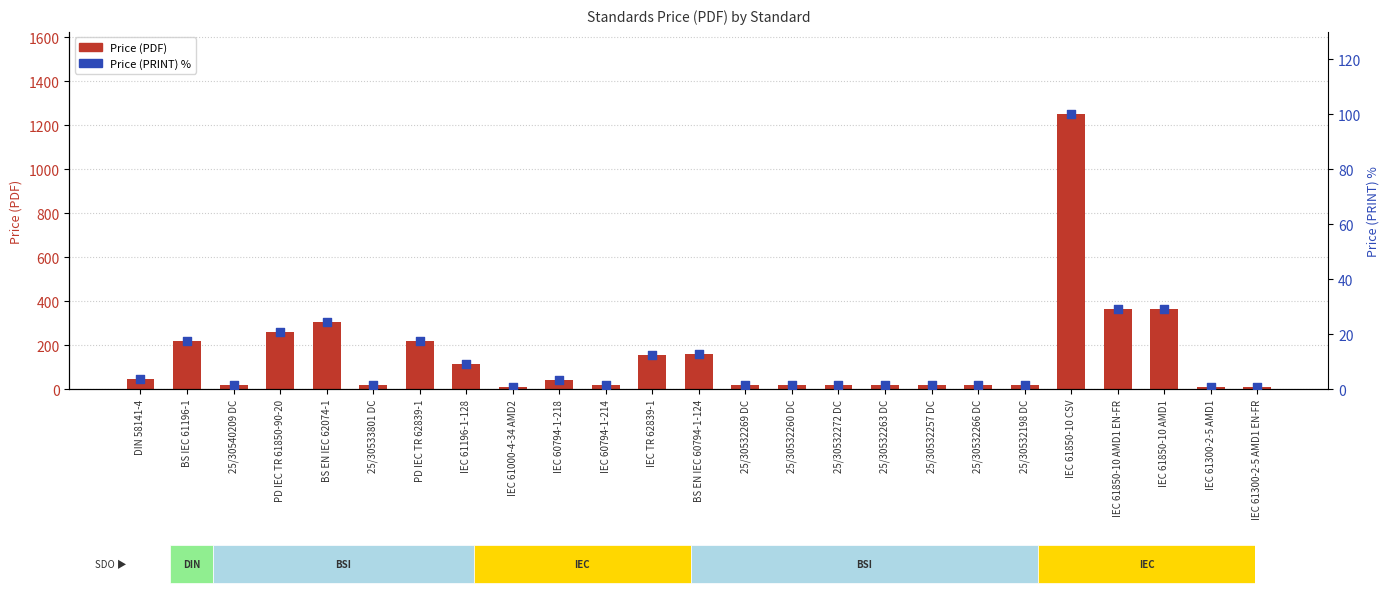

At which category is the sum across all series the highest?

IEC 61850-10 CSV